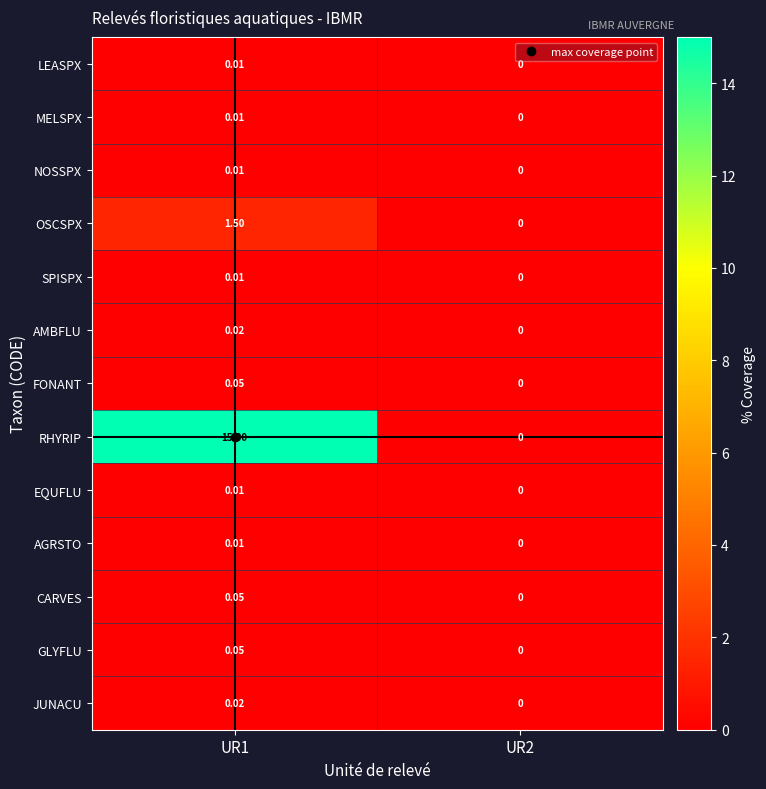

Which series changed the most between UR1 and UR2?

RHYRIP